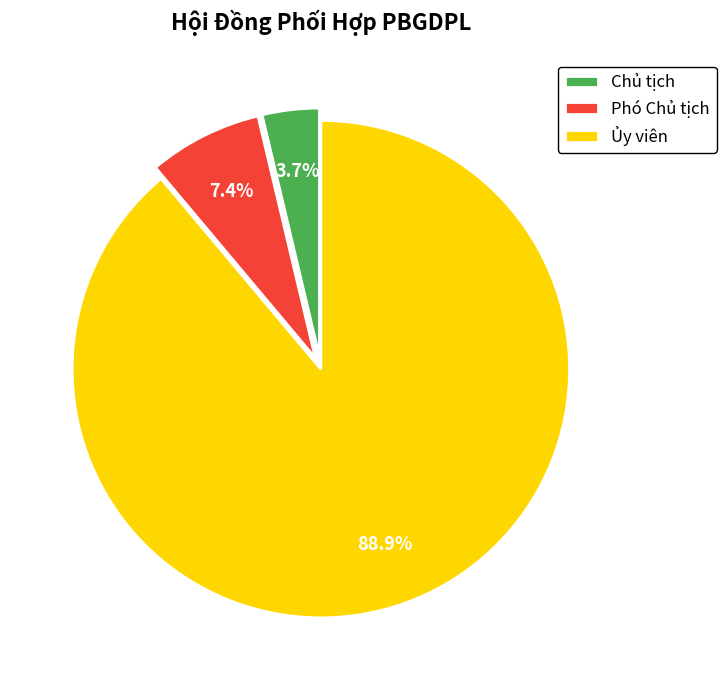

Which slice is the smallest?

Chủ tịch